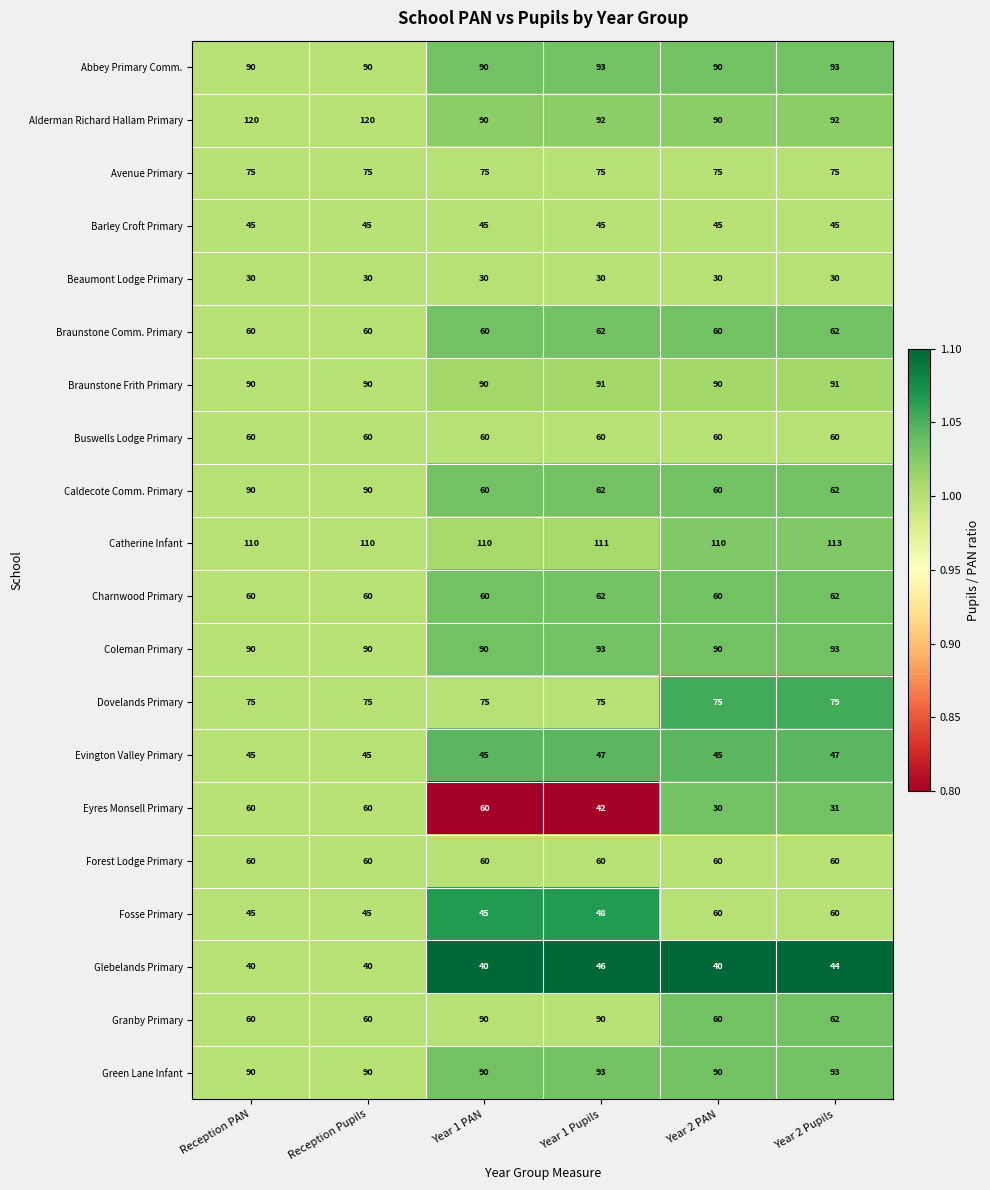

At how many categories does at least one series exceed 88?

6